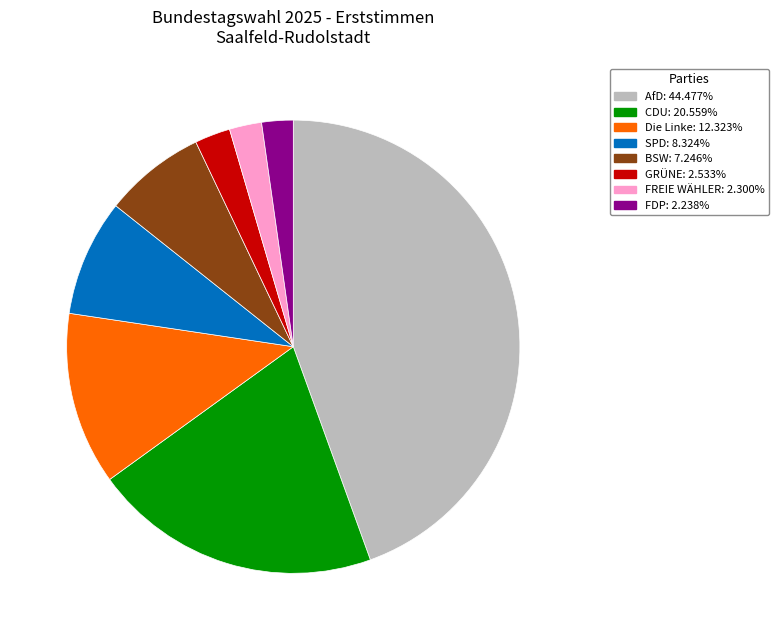

Is there any slice that represents more than half of the pie?

No